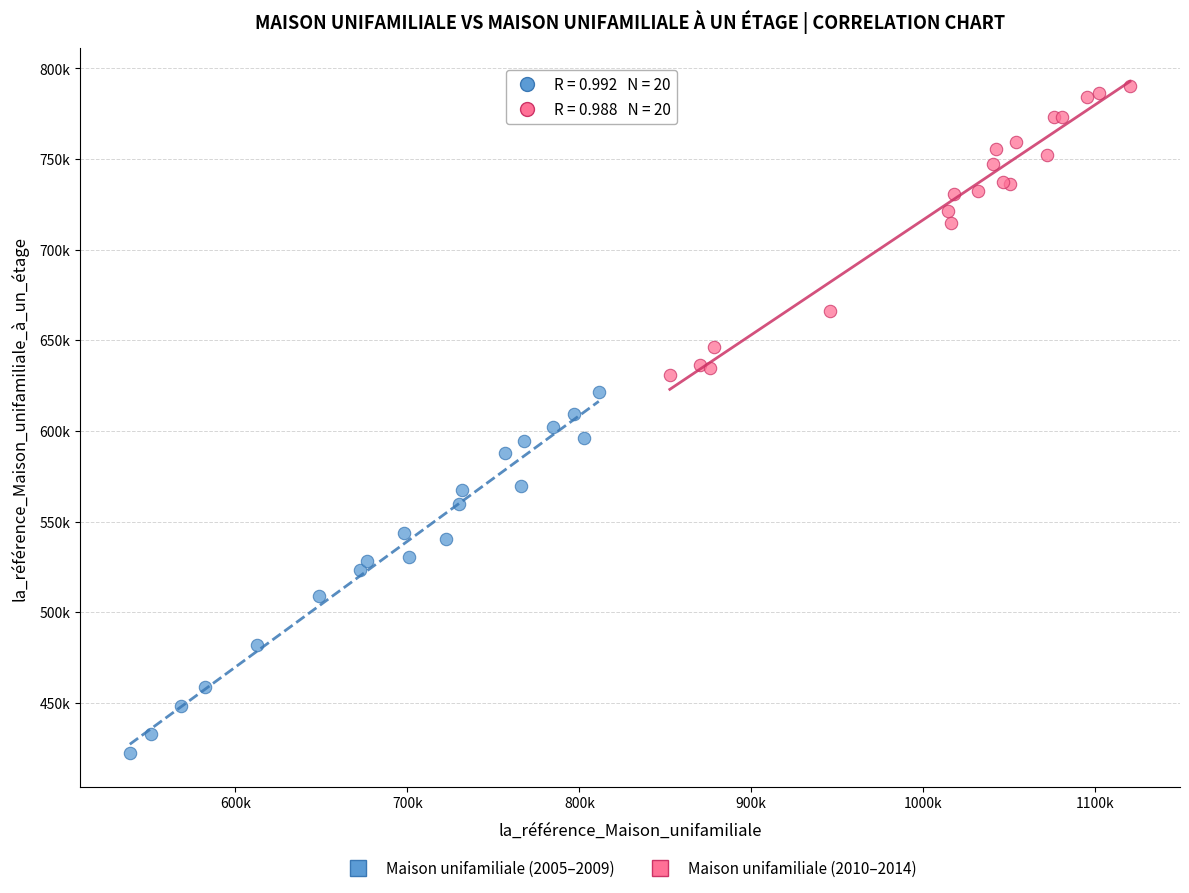

Which series reaches the minimum Y coordinate?

Maison unifamiliale (2005–2009)